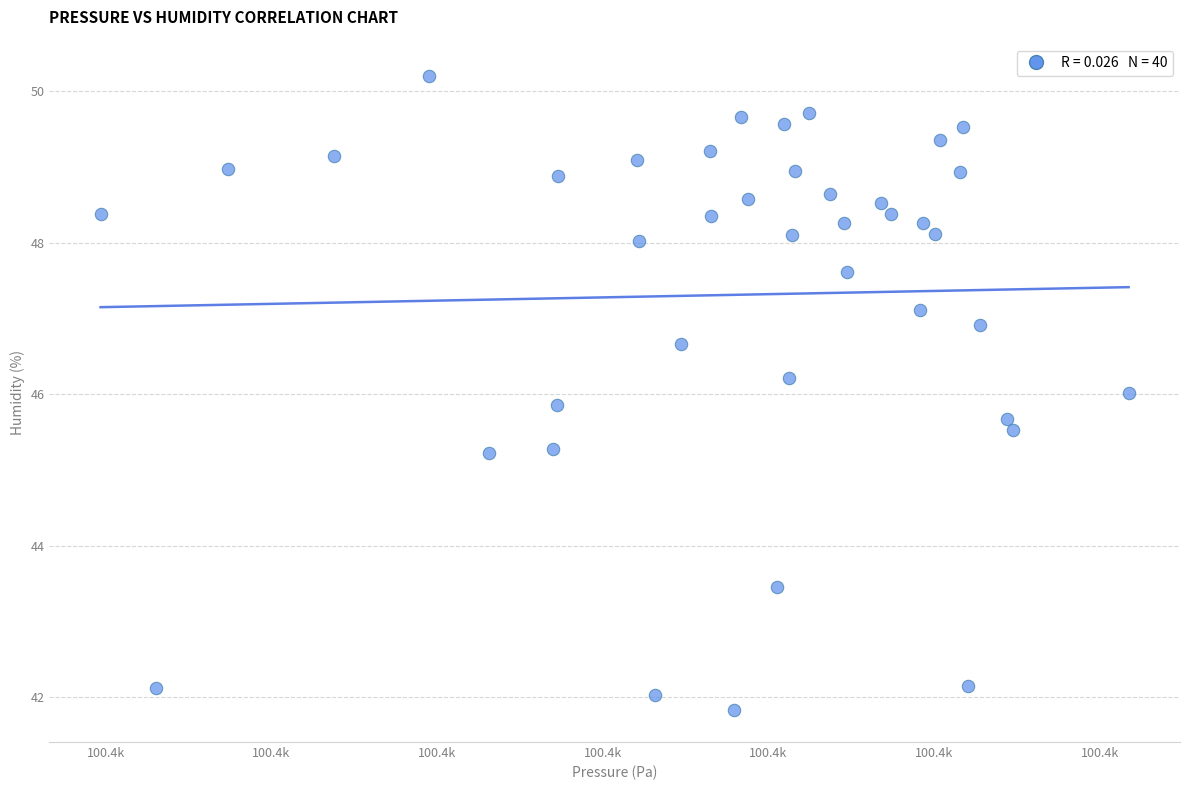

What is the range of X values (max minus min)?

62.1